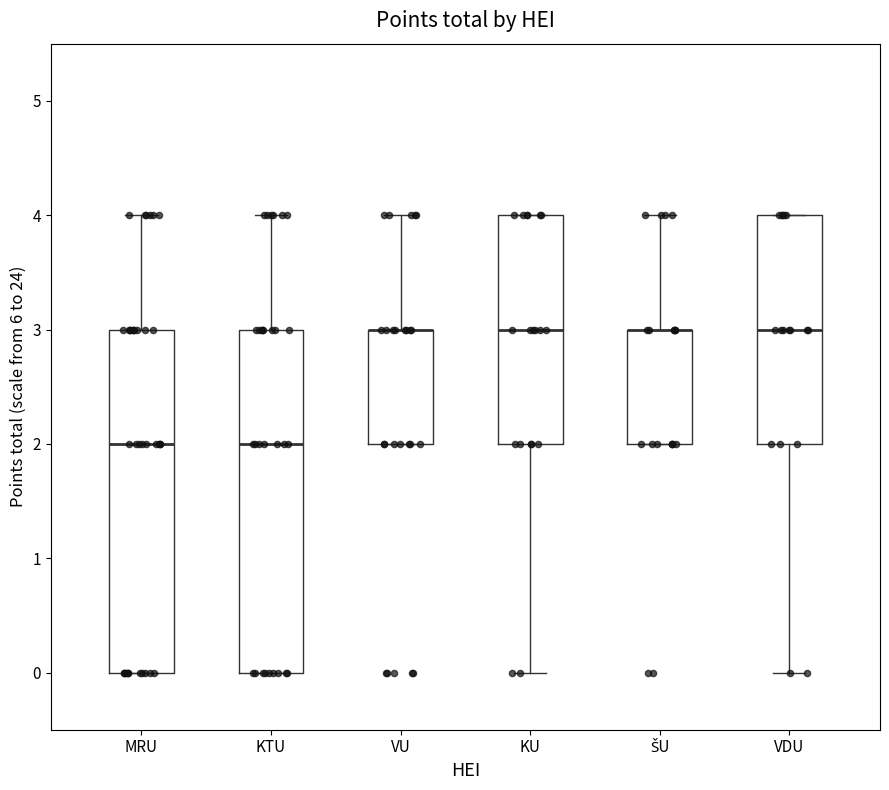

Reading left to right, read every box against the y-axis: the position of its median line, the range the box covers, and the ends of its whiskers. The values are not printed on the chart, so give them approximately, as read against the axis.

MRU: median 2, box 0 to 3, whiskers 0 to 4
KTU: median 2, box 0 to 3, whiskers 0 to 4
VU: median 3 (drawn on the box's upper edge), box 2 to 3, whiskers 2 to 4
KU: median 3, box 2 to 4, whiskers 0 to 4
ŠU: median 3 (drawn on the box's upper edge), box 2 to 3, whiskers 2 to 4
VDU: median 3, box 2 to 4, whiskers 0 to 4